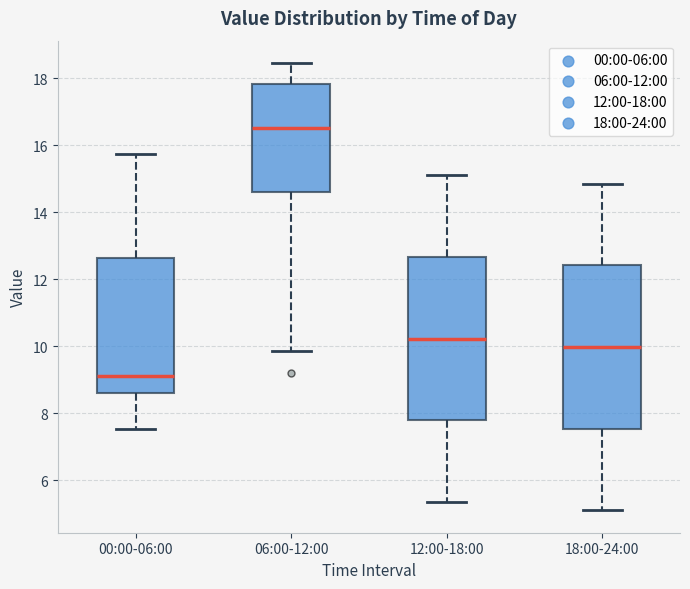

Reading left to right, transcribe this box plot: for each box, give where its median line is, the range the box spans, and where its two whiskers end, as read against the y-axis. The values are not printed on the chart, so give them approximately, as read against the axis.

00:00-06:00: median 9.2, box 8.6 to 12.6, whiskers 7.6 to 15.8
06:00-12:00: median 16.6, box 14.6 to 17.8, whiskers 9.8 to 18.4
12:00-18:00: median 10.2, box 7.8 to 12.6, whiskers 5.4 to 15.2
18:00-24:00: median 10.0, box 7.6 to 12.4, whiskers 5.2 to 14.8